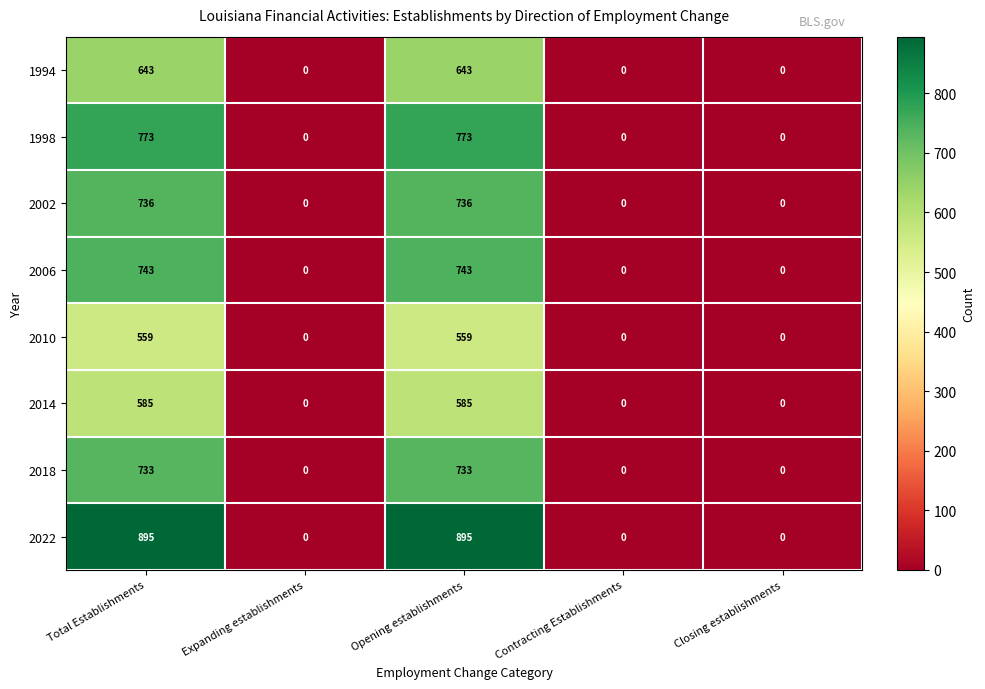

How many series are shown in this chart?

8